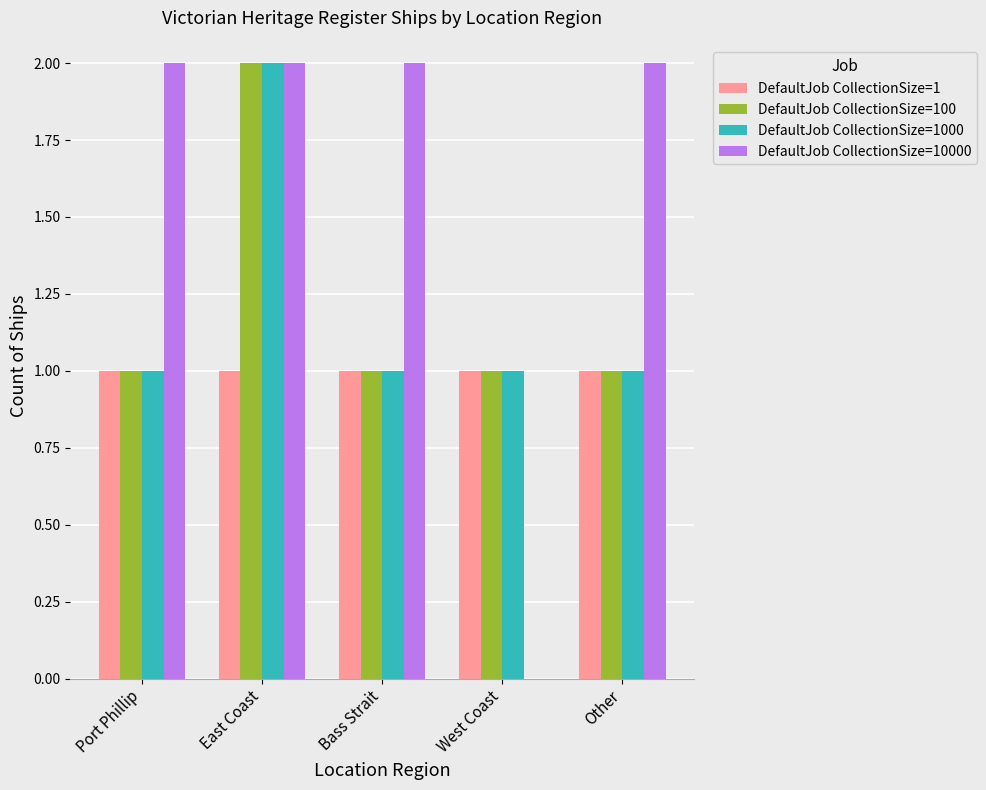

Does the chart contain stacked bars?

No